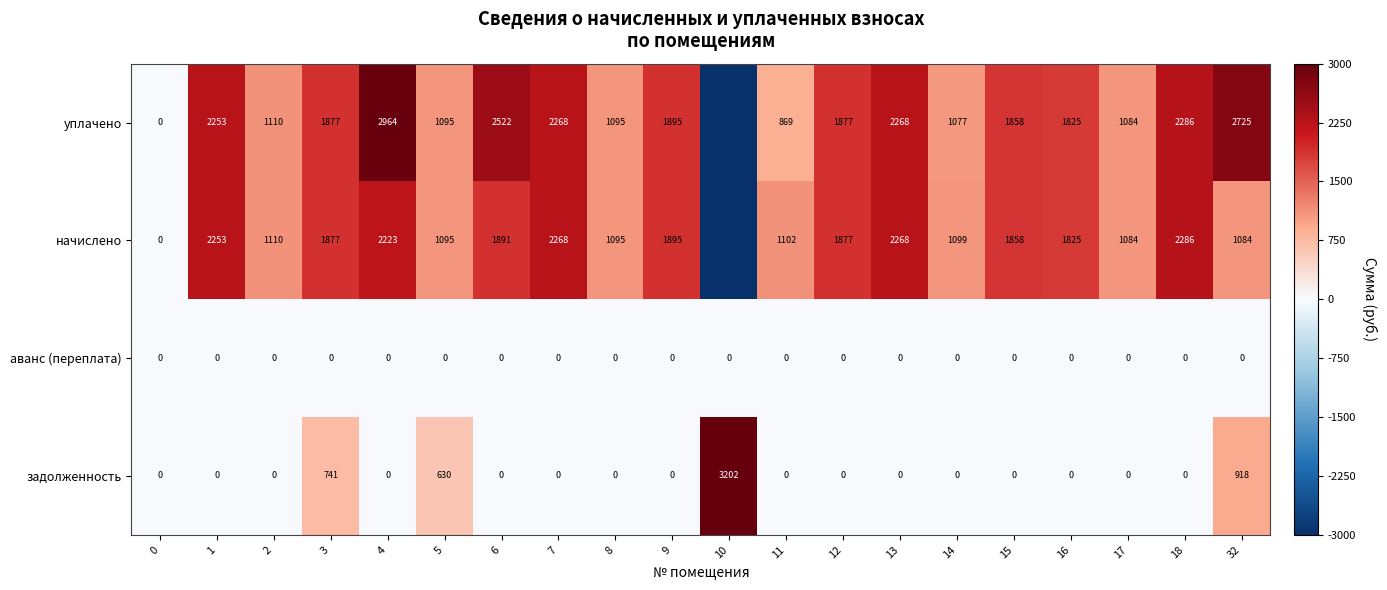

Is it true that аванс (переплата) equals 0 at 11?

True